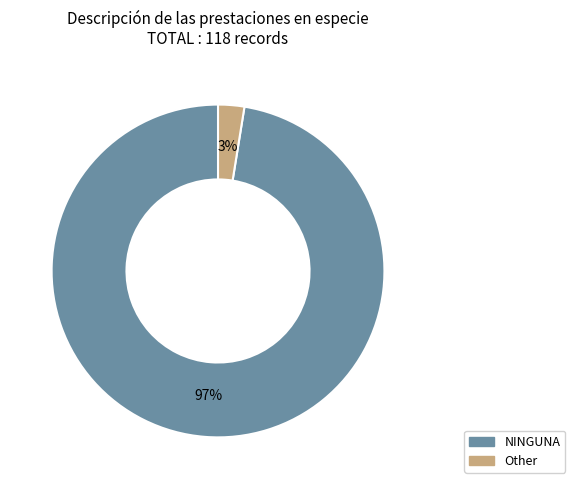

To the nearest percent, what is the average slice percentage?

50%